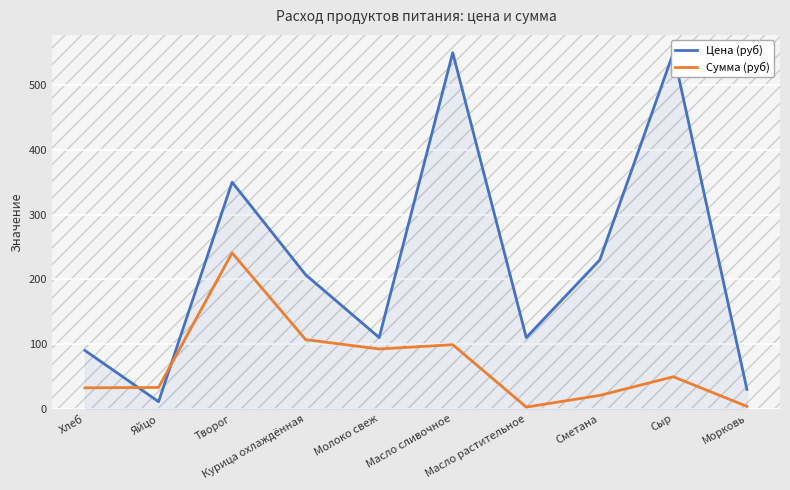

List the series in order of their peak value, highest first.

Цена (руб), Сумма (руб)